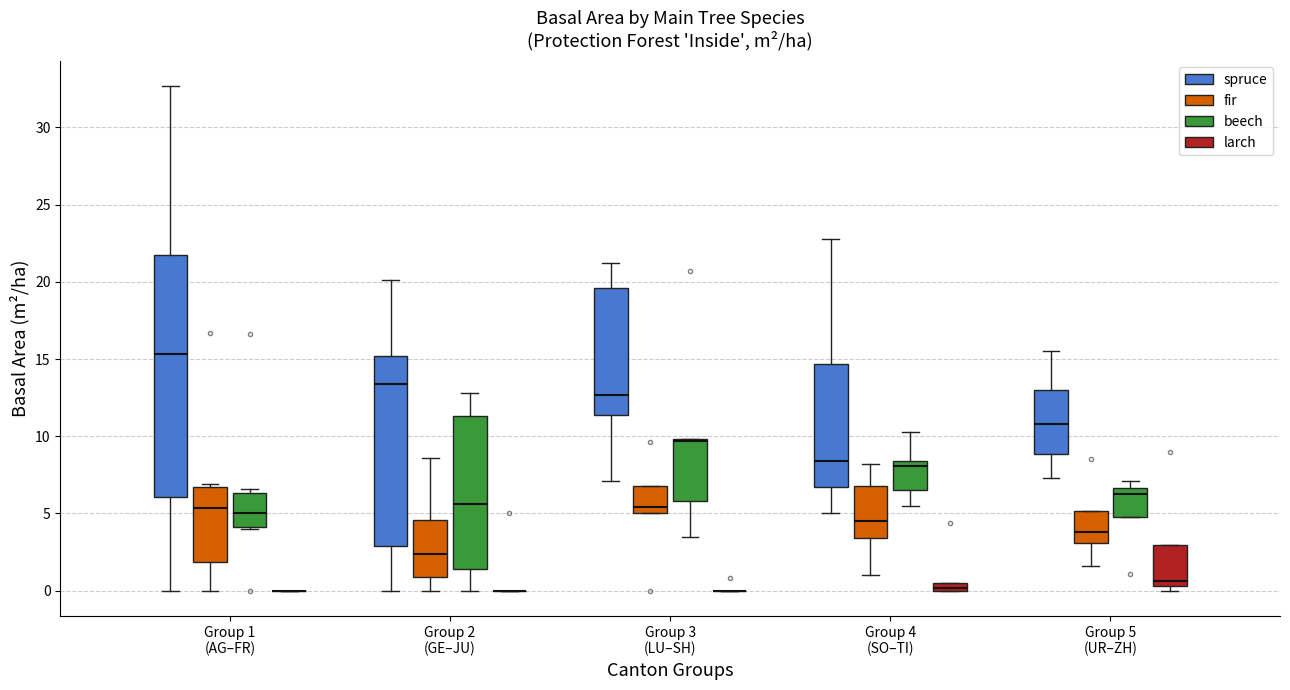

Comparing the boxes themselves (not the whiskers), which one is the tallest?

Group 1 (AG–FR) (spruce)